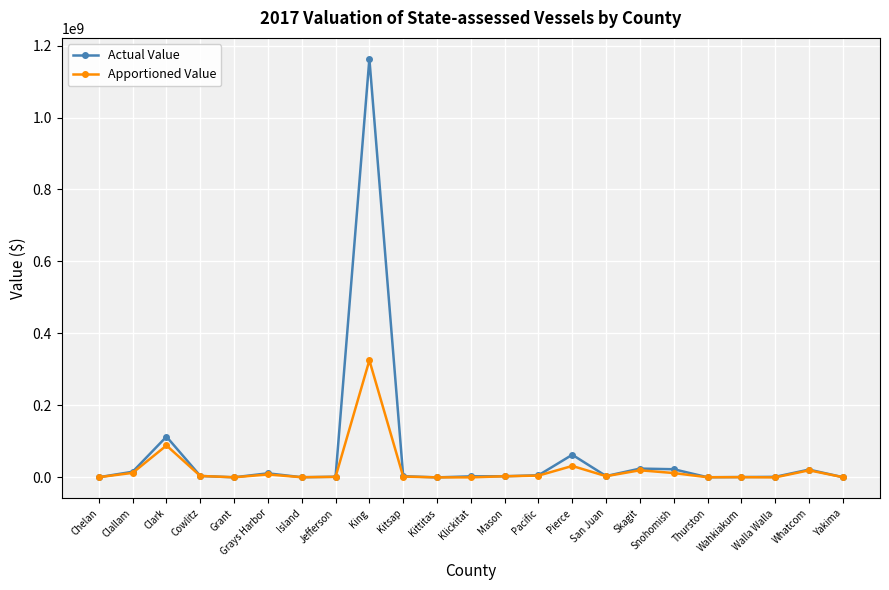

List the series in order of their peak value, lowest first.

Apportioned Value, Actual Value